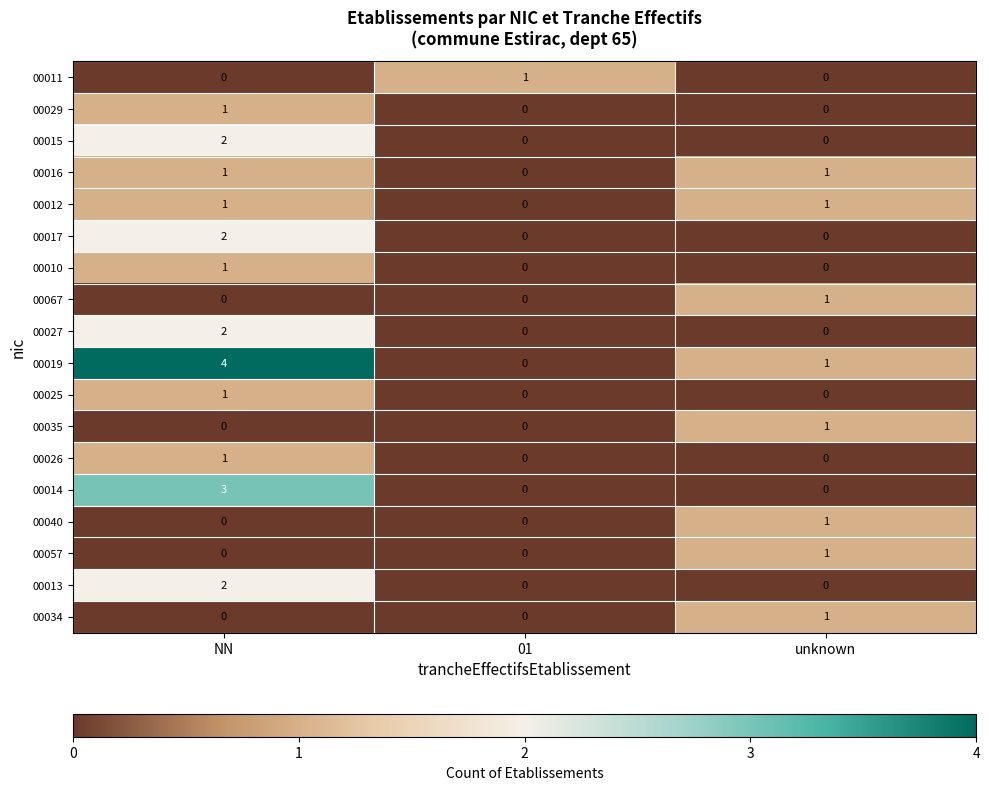

True or false: 00015 has a value of 2 at NN.

True